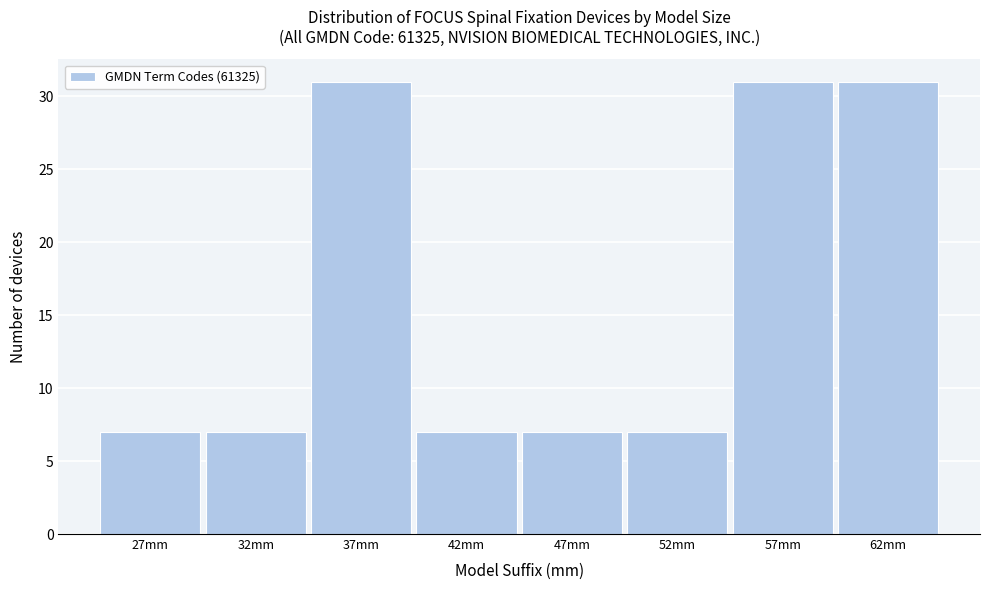

Reading left to right, transcribe this chart: for each bar, give the range it covers on the x-axis and its height. The values are not printed on the chart, so give them approximately, as read against the axis.

24.5 to 29.5: 7
29.5 to 34.5: 7
34.5 to 39.5: 31
39.5 to 44.5: 7
44.5 to 49.5: 7
49.5 to 54.5: 7
54.5 to 59.5: 31
59.5 to 64.5: 31